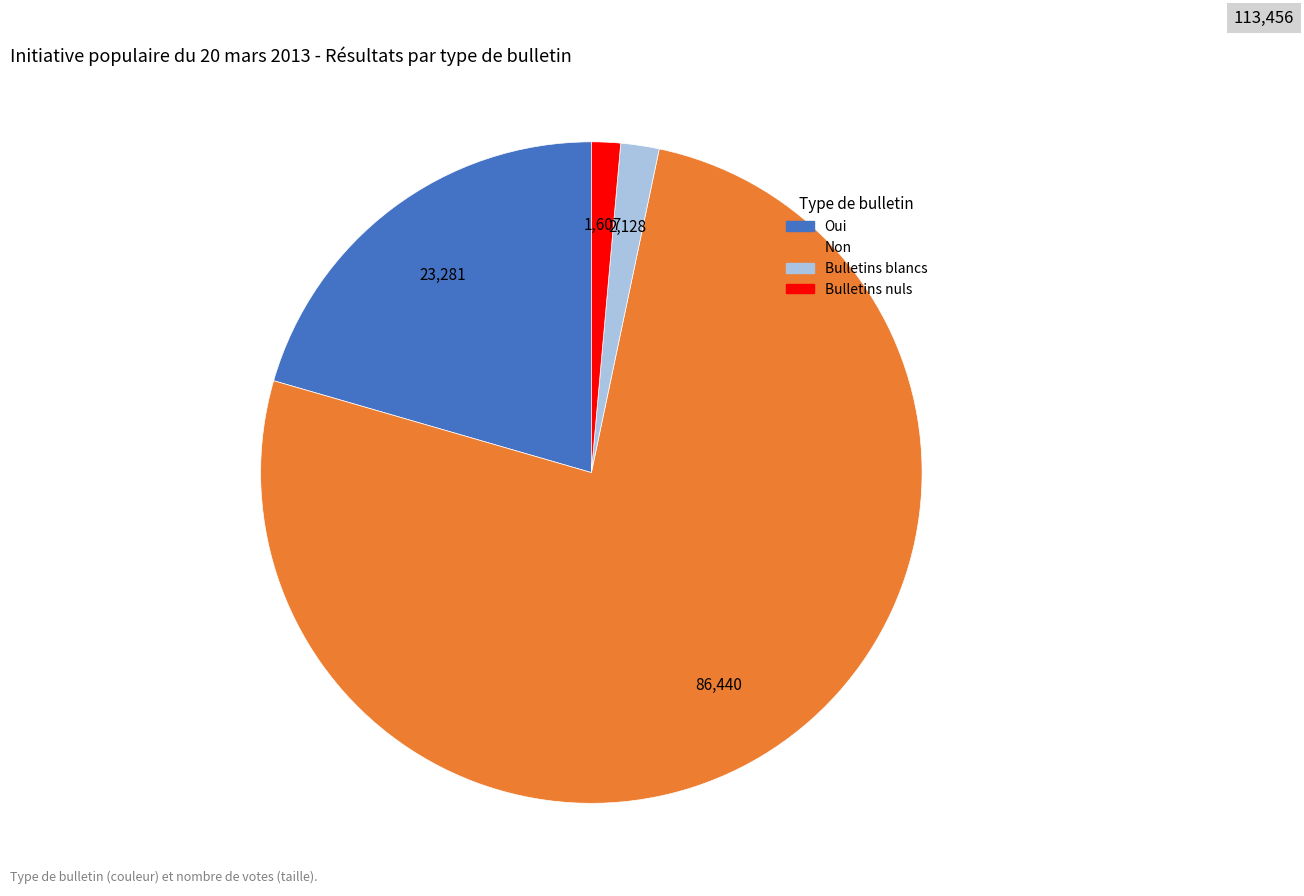

Approximately how many times larger is the value at Oui compared to Non?

0.3